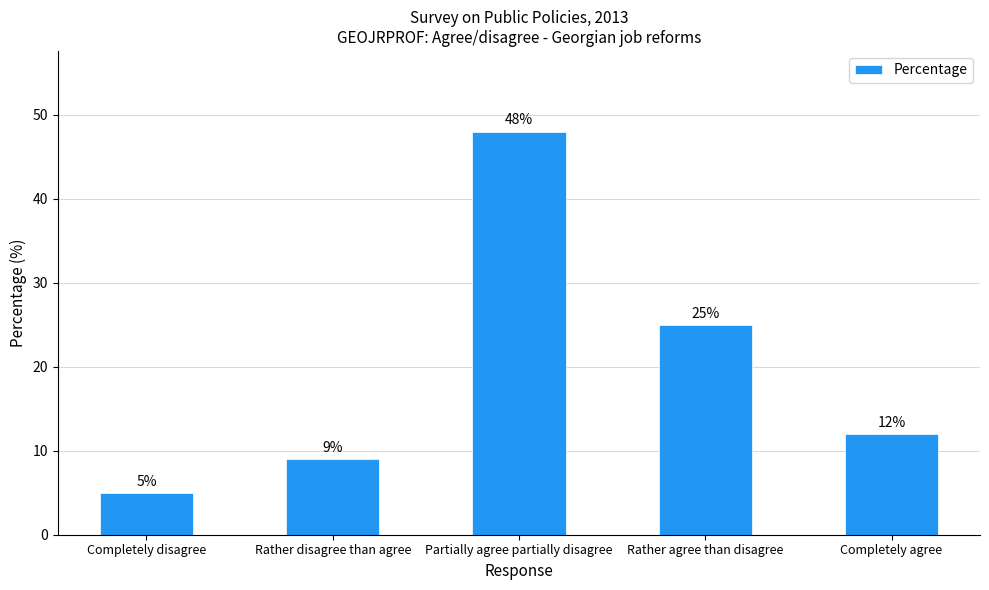

What position from the right is Rather disagree than agree?

4